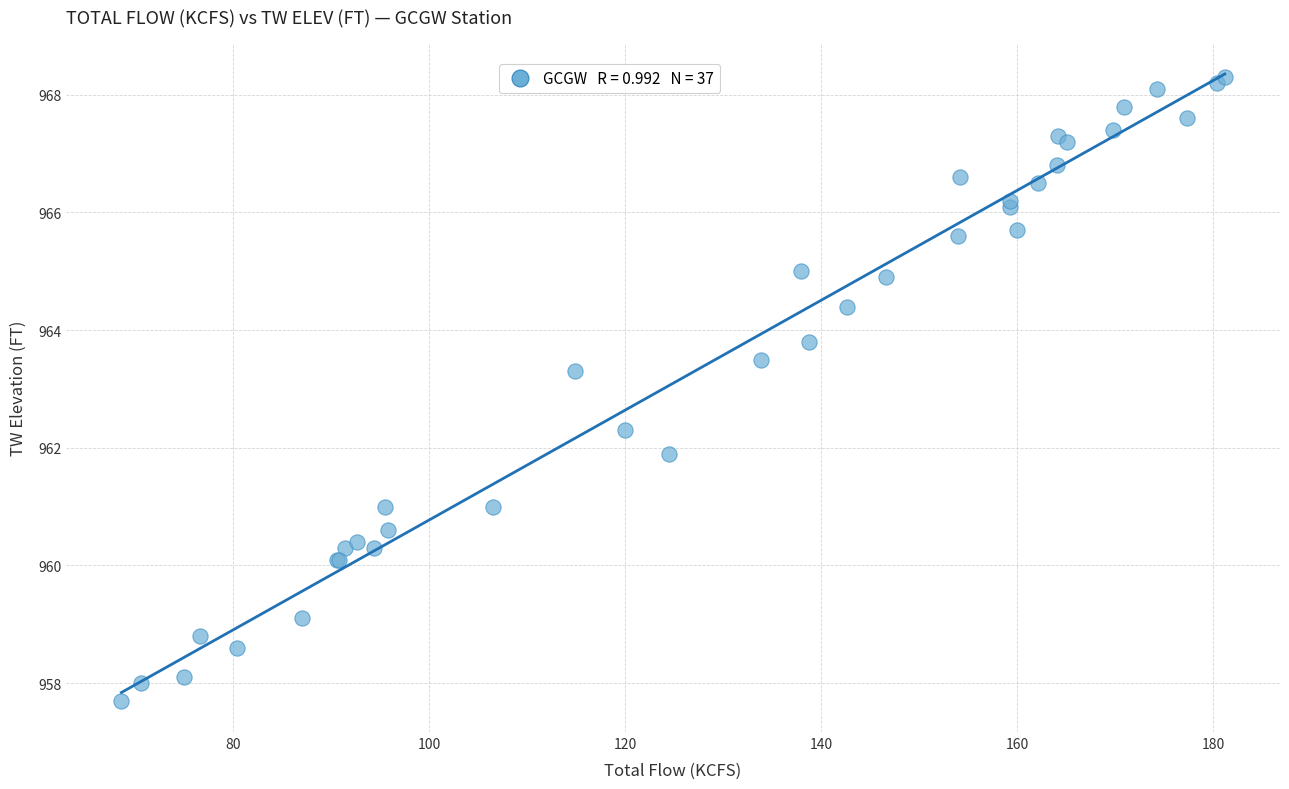

What Y value in the scatter plot is closest to 963?

963.3